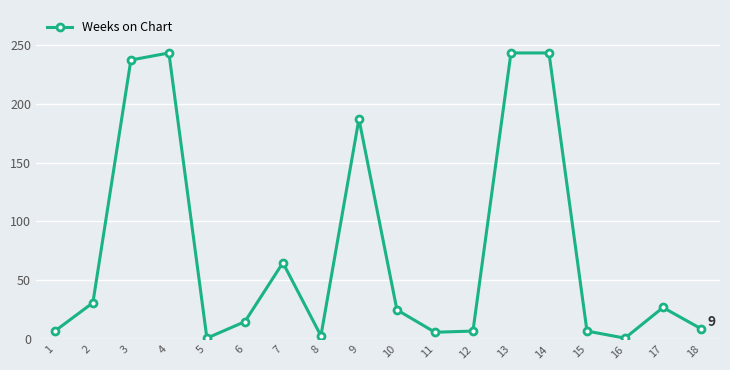

What is the maximum value shown in the chart?

243